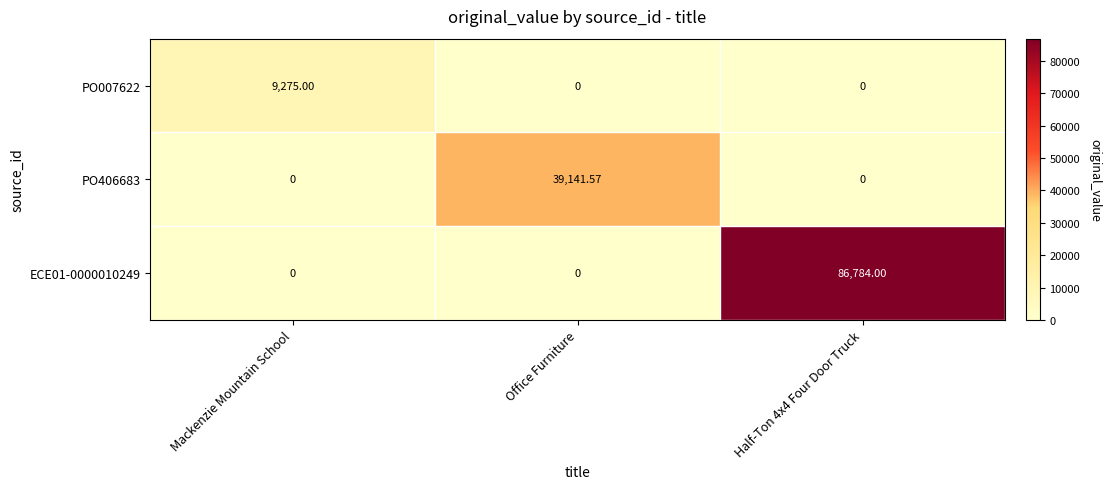

Count the number of categories in the chart.

3